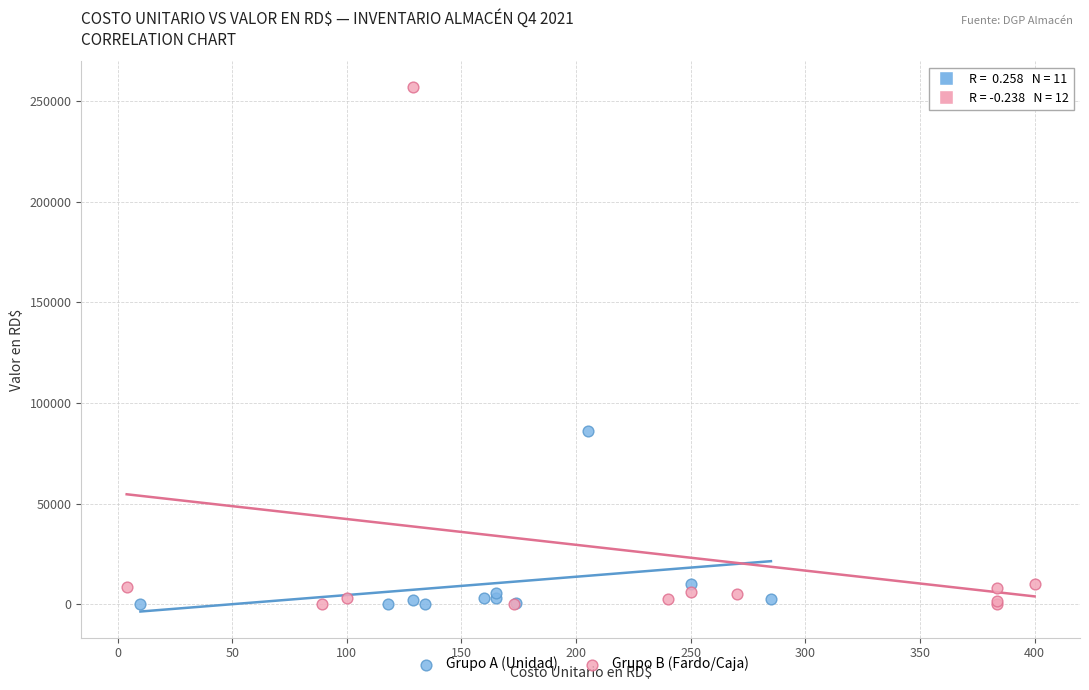

Which series contains the highest Y value?

Grupo B (Fardo/Caja)